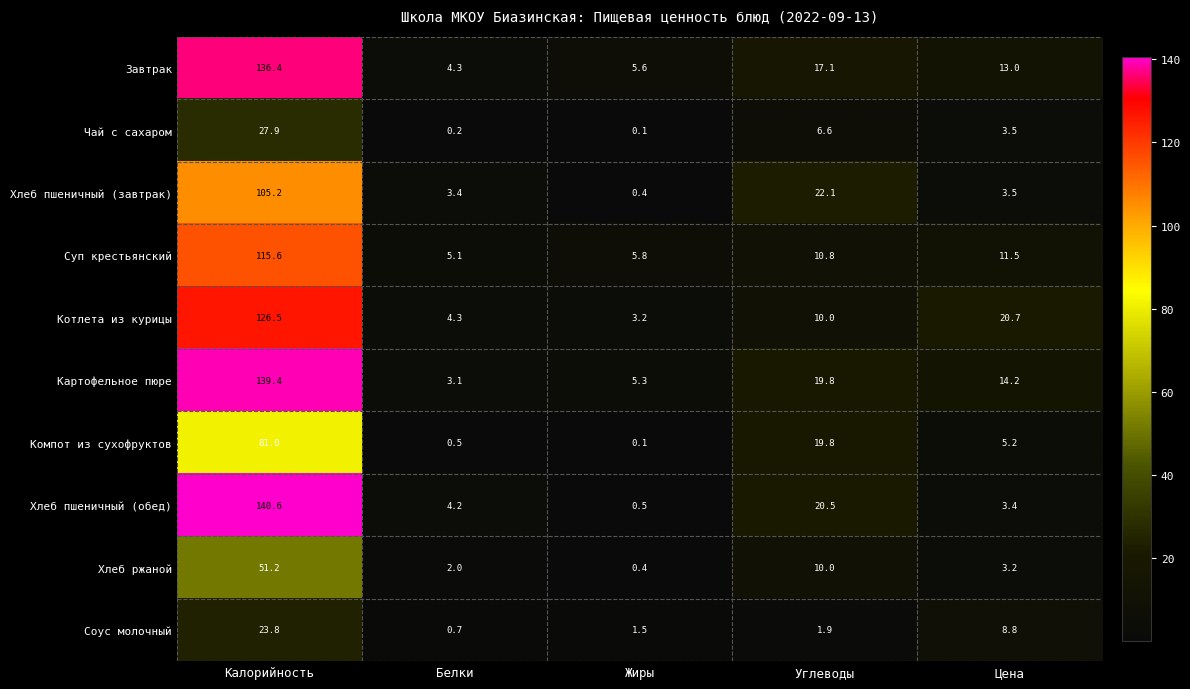

How many categories are shown in the chart?

5